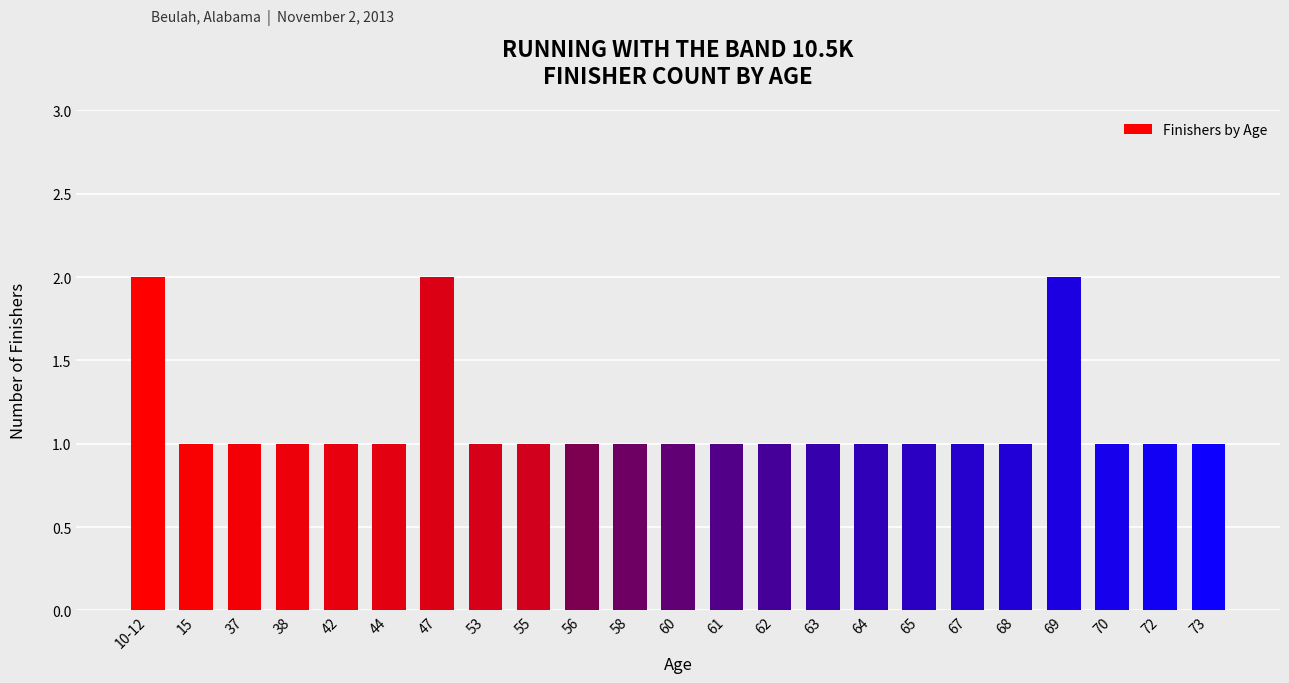

What is the change in value from 53 to 69?

+1